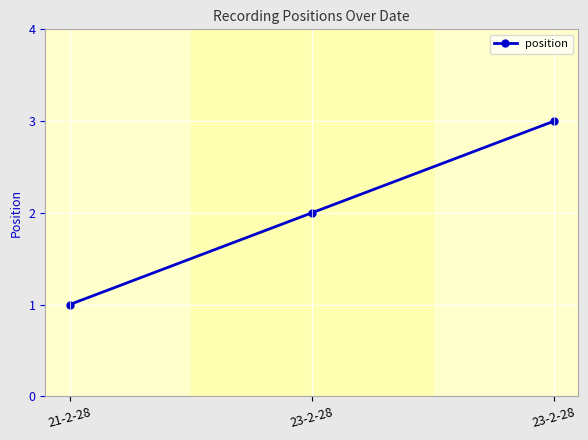

What is the label of the 1st point from the left?

21-2-28